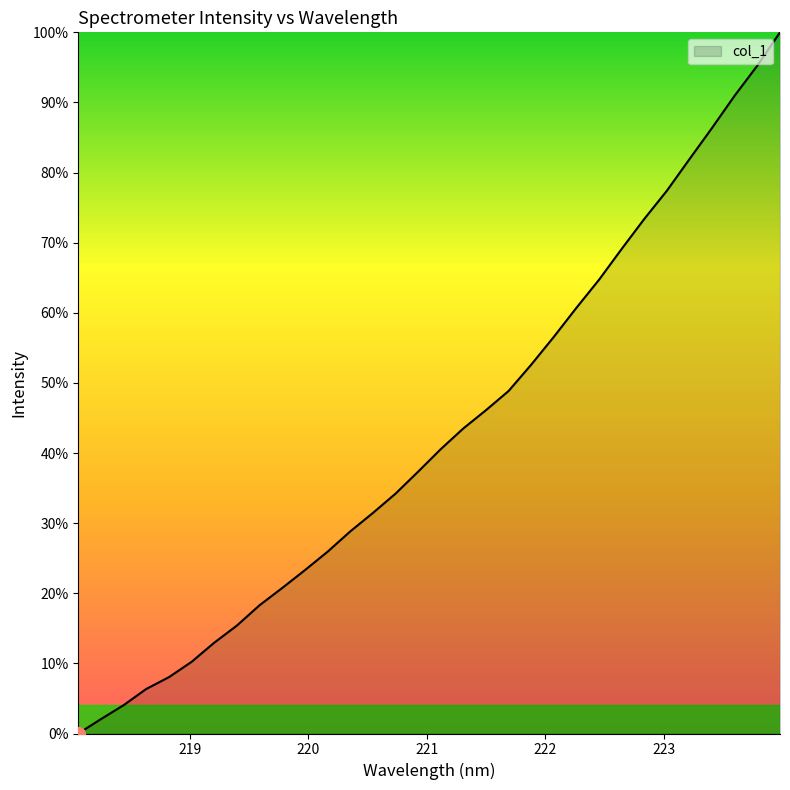

What is the greatest value displayed?

100.0